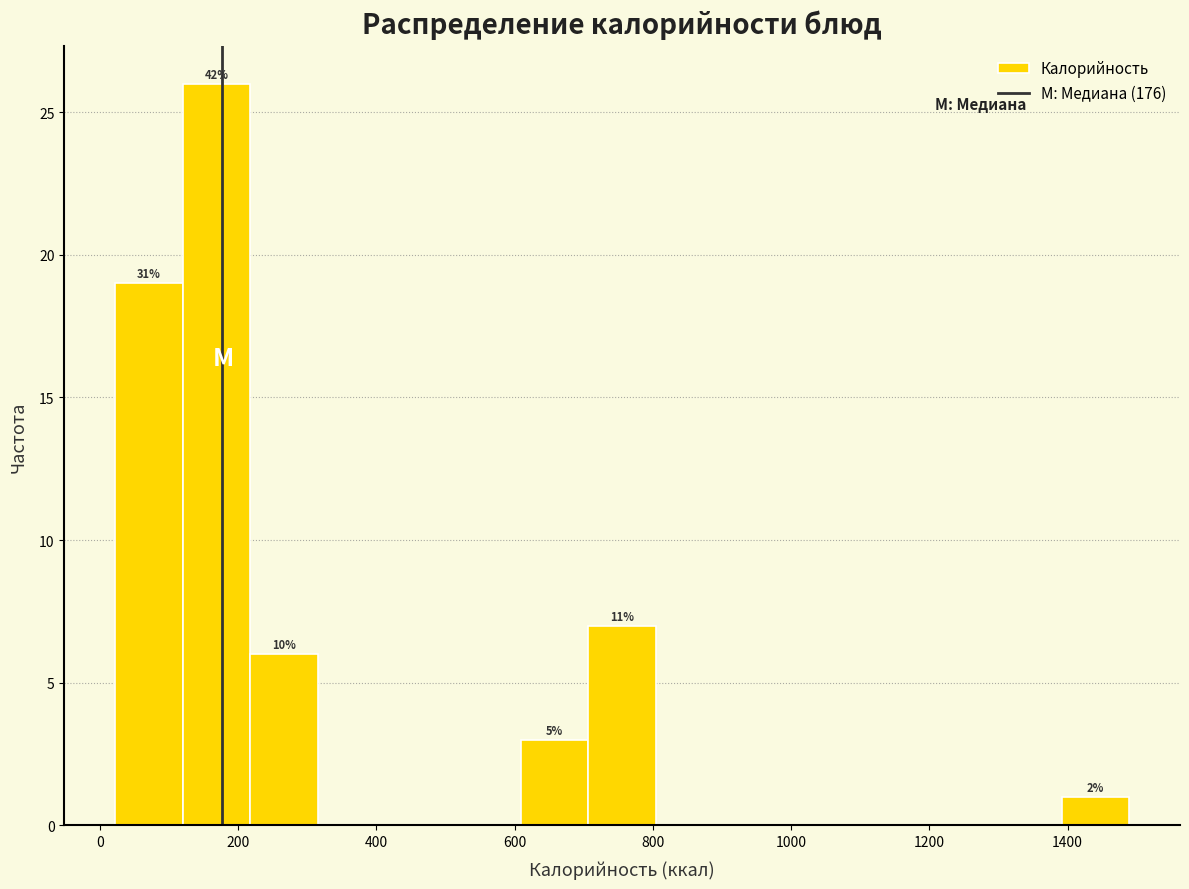

Which range on the x-axis has the tallest bar?

120 to 220